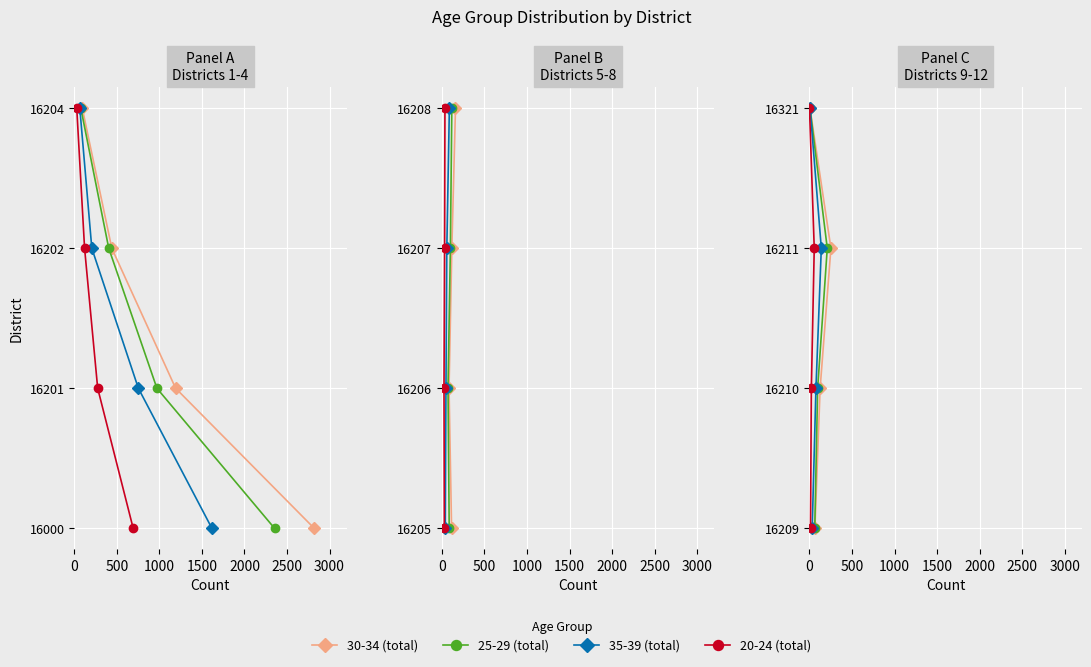

How many categories are shown in the chart?

4